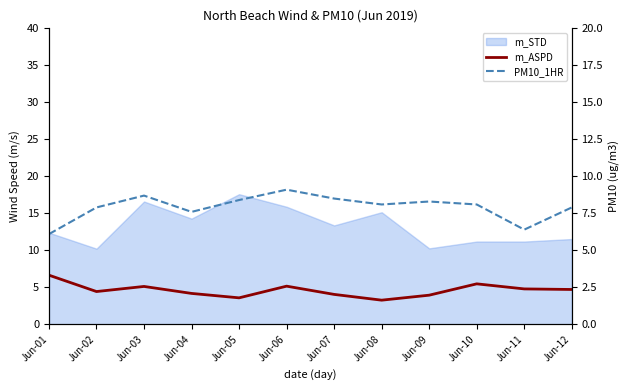

True or false: m_ASPD has a value of 3.9 at Jun-09.

True